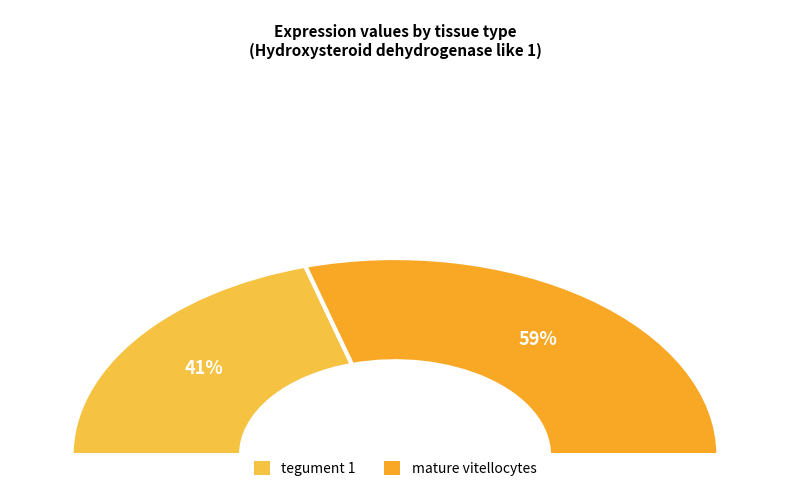

Which category has the biggest portion of the pie?

mature vitellocytes